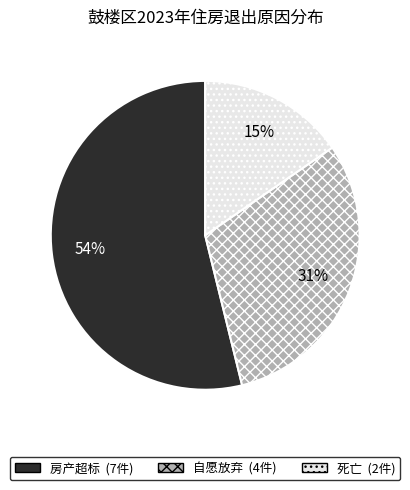

To the nearest percent, what is the average slice percentage?

33%